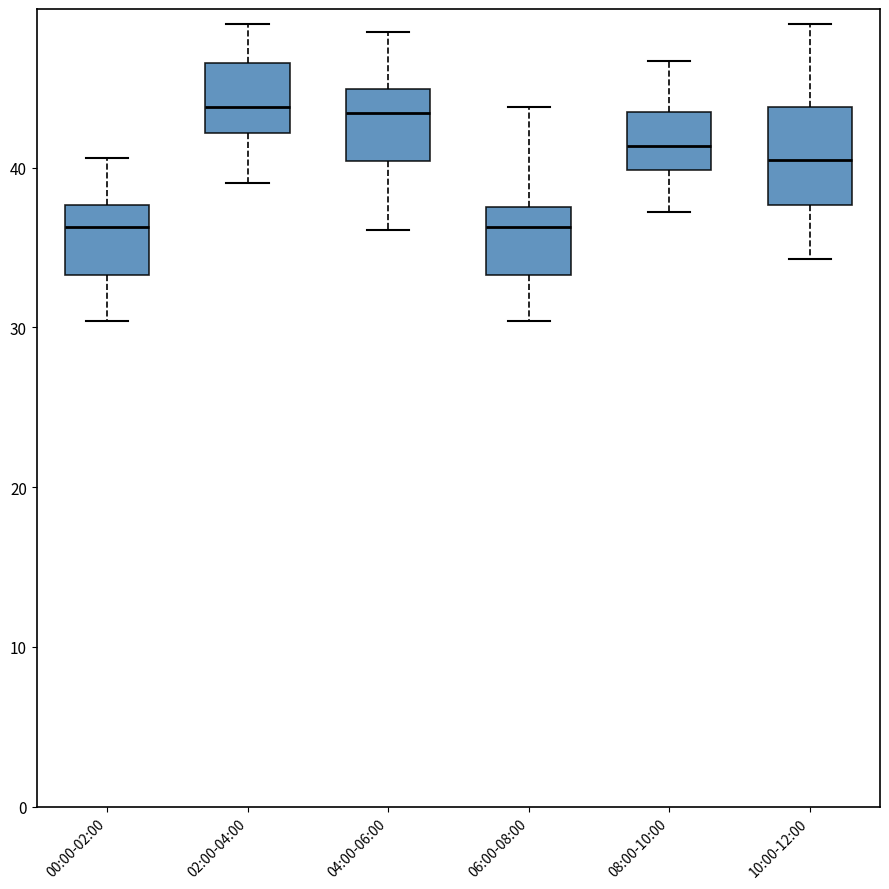

Reading left to right, read every box against the y-axis: the position of its median line, the range the box covers, and the ends of its whiskers. The values are not printed on the chart, so give them approximately, as read against the axis.

00:00-02:00: median 36, box 33 to 38, whiskers 30 to 41
02:00-04:00: median 44, box 42 to 47, whiskers 39 to 49
04:00-06:00: median 43, box 40 to 45, whiskers 36 to 49
06:00-08:00: median 36, box 33 to 38, whiskers 30 to 44
08:00-10:00: median 41, box 40 to 43, whiskers 37 to 47
10:00-12:00: median 40, box 38 to 44, whiskers 34 to 49